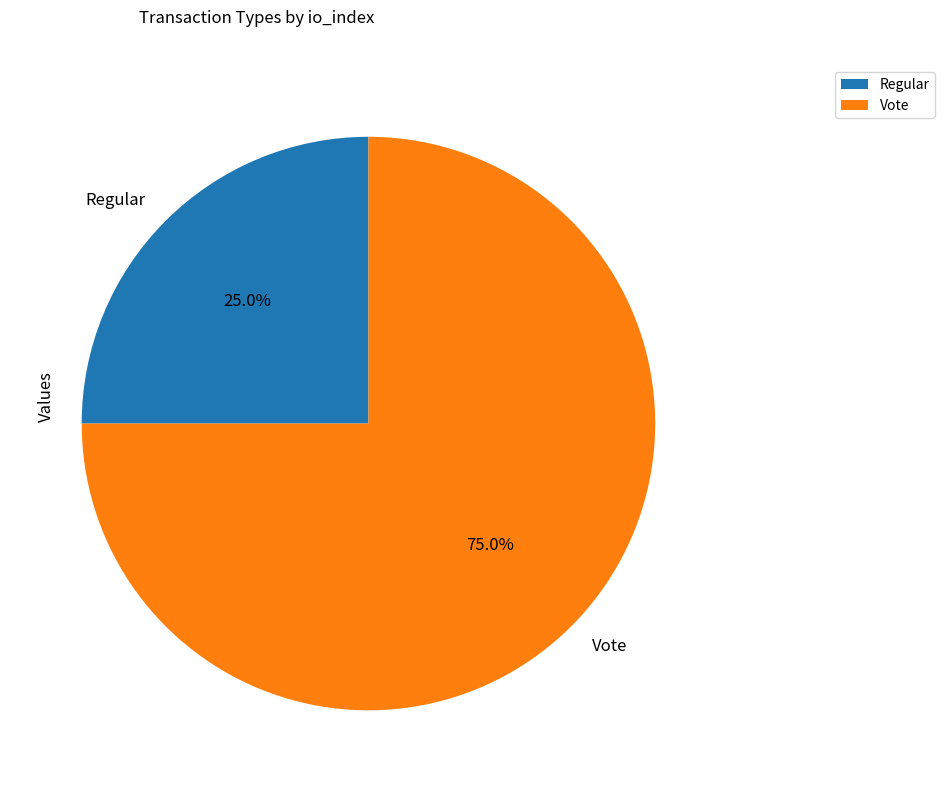

What is the total percentage of Vote and Regular?

100.0%